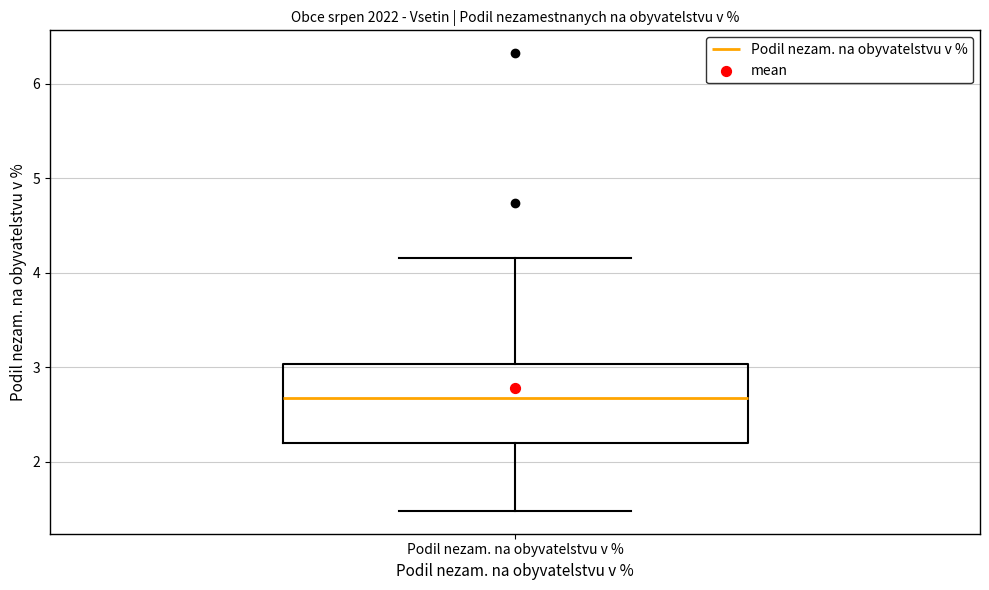

Read this box plot against the y-axis: the position of the median line, the range covered by the box, and the ends of both whiskers. The values are not printed on the chart, so give them approximately, as read against the axis.

median 2.7, box 2.2 to 3.0, whiskers 1.5 to 4.2